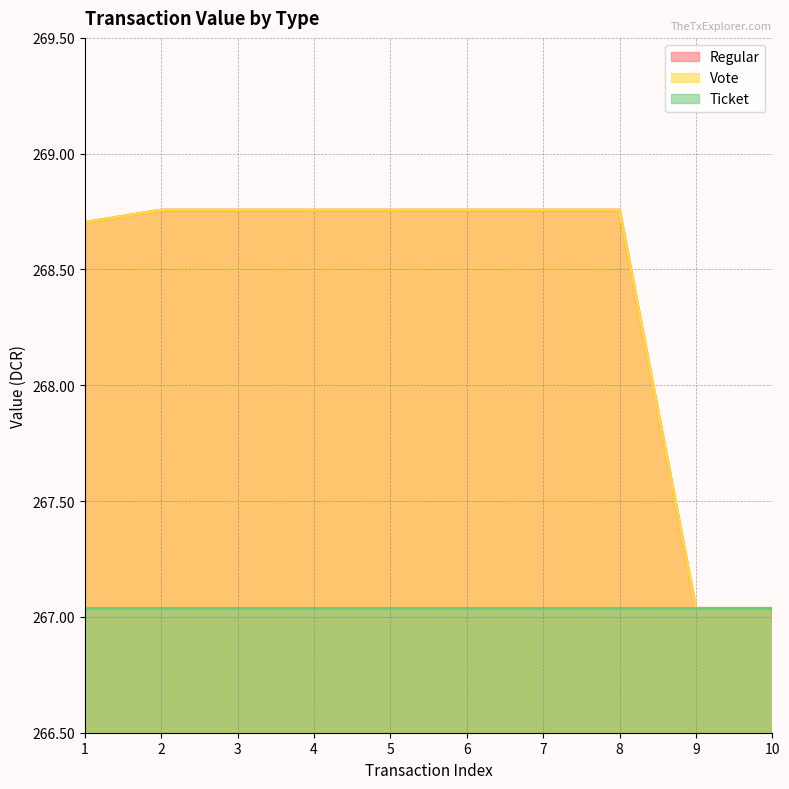

Does the chart have visible grid lines?

Yes